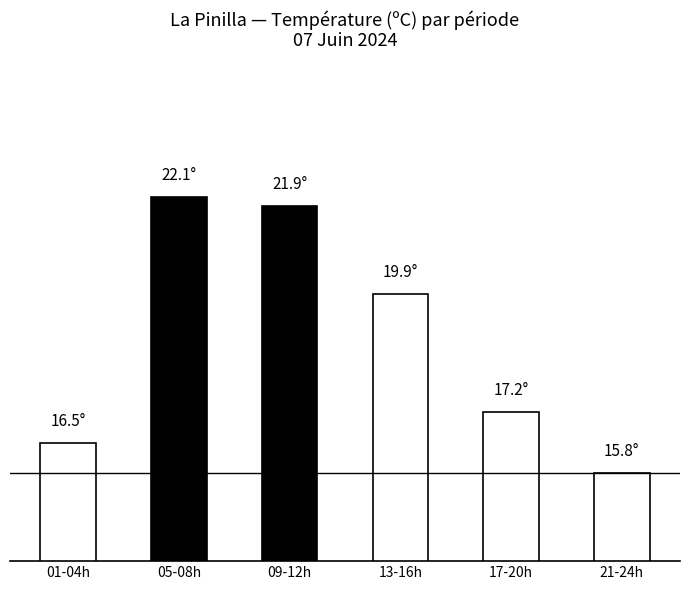

Is it true that the value at 21-24h is 27.2?

False